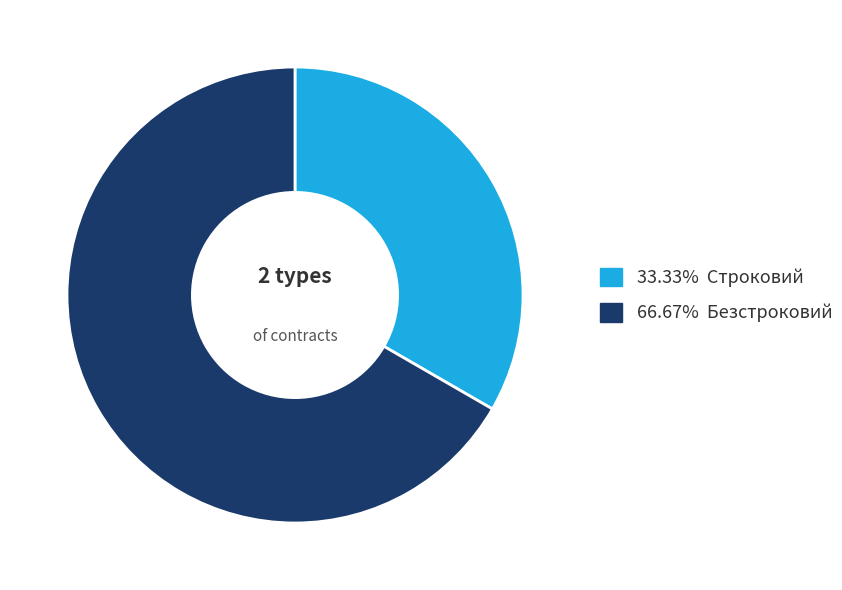

What is the ratio of the value at 66.67% Безстроковий to the value at 33.33% Строковий?

2.0